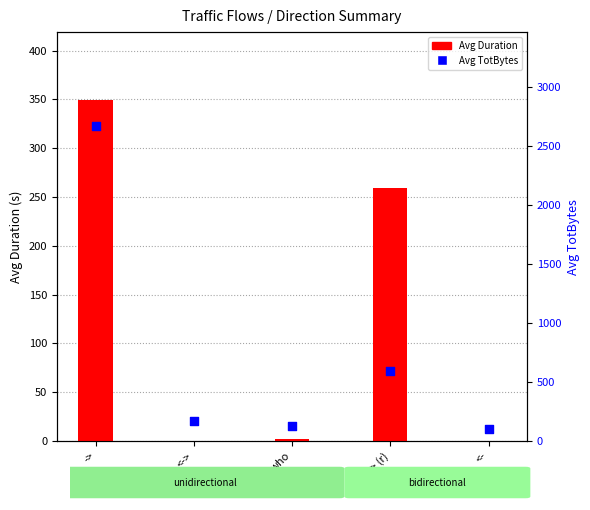

Is the value of Avg TotBytes at -> greater than the value of Avg Duration at <-> (r)?

Yes